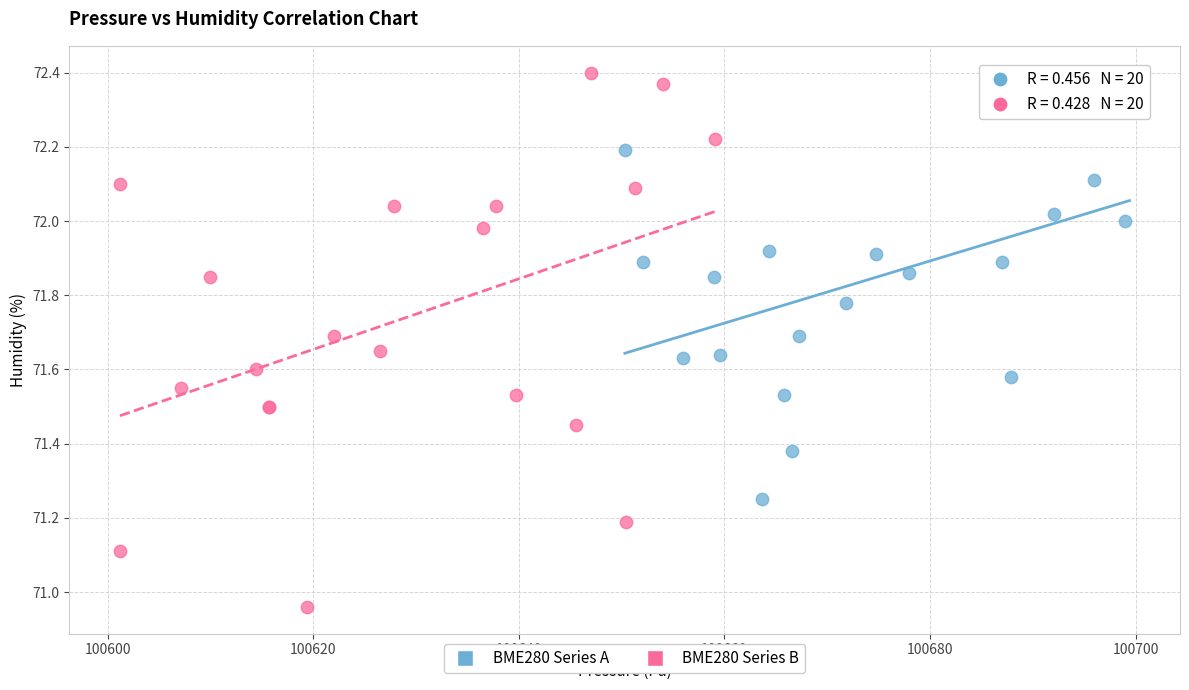

Which series has the widest spread of Y values?

BME280 Series B